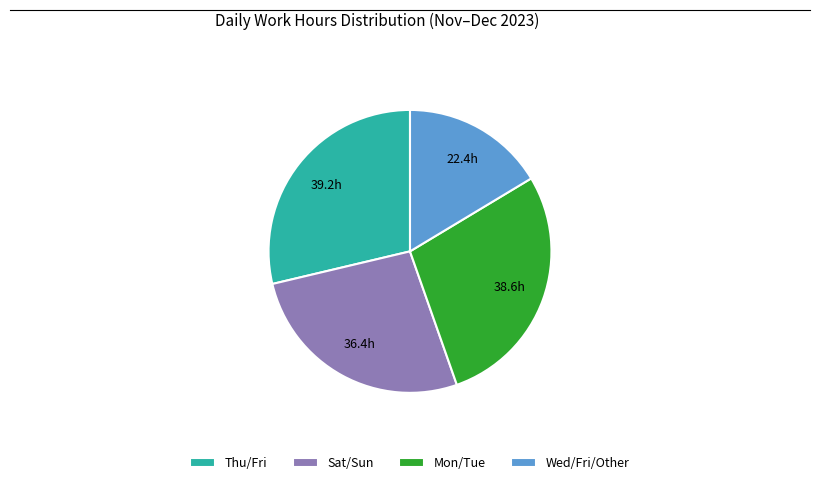

Combined, do Wed/Fri/Other and Thu/Fri account for over 50%?

No